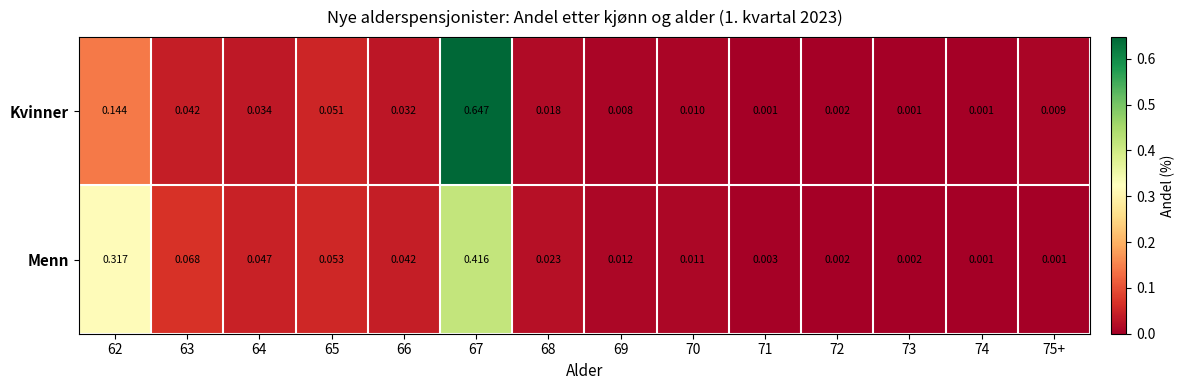

Which series has the largest total across all categories?

Kvinner